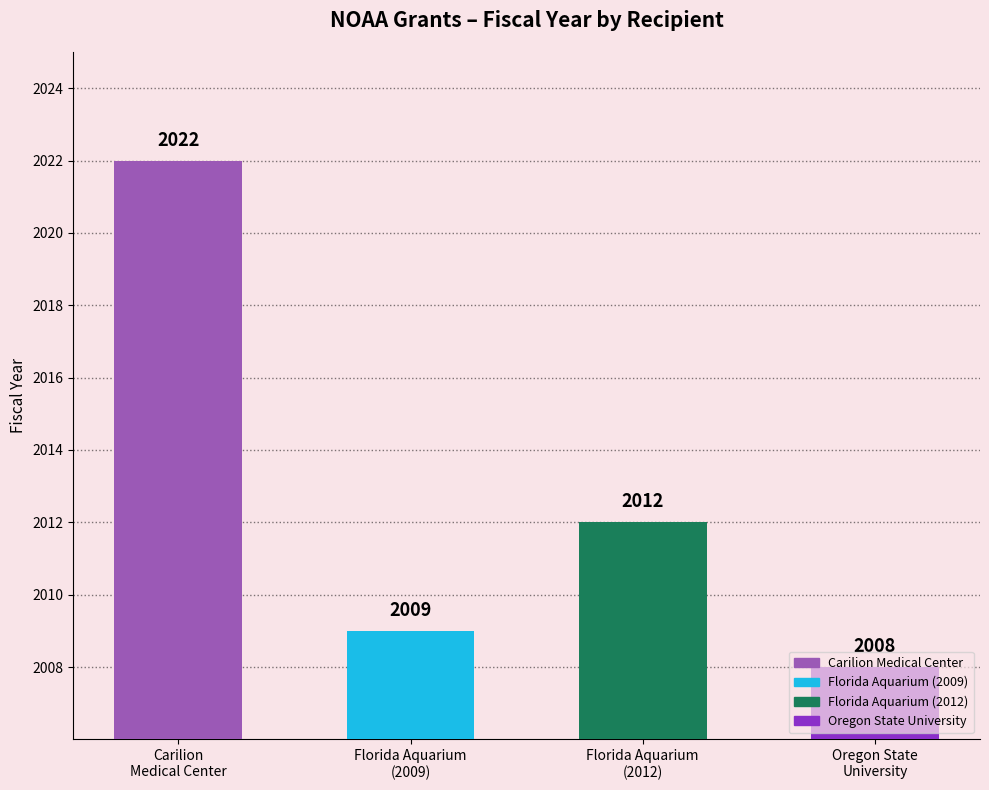

List the labels in order of value, largest first.

Carilion Medical Center, Florida Aquarium (2012), Florida Aquarium (2009), Oregon State University